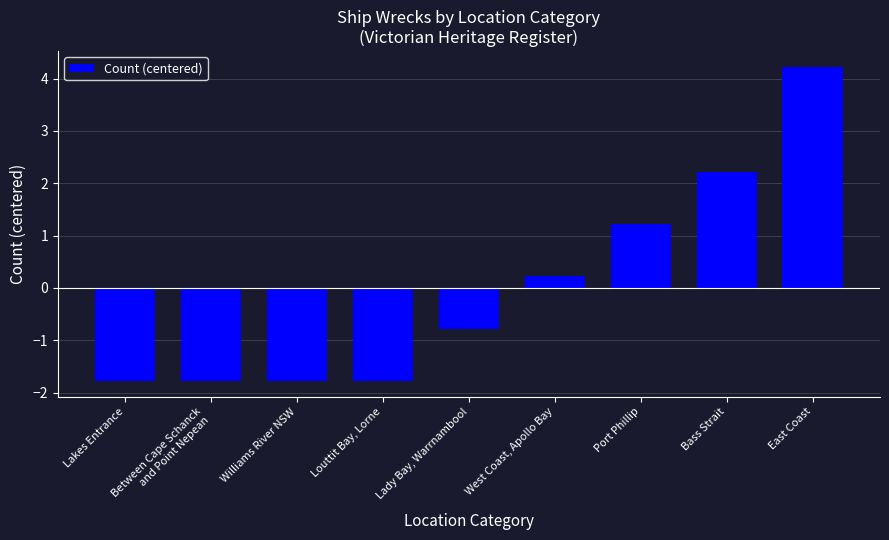

What is the change in value from Williams River NSW to Port Phillip?

+3.0